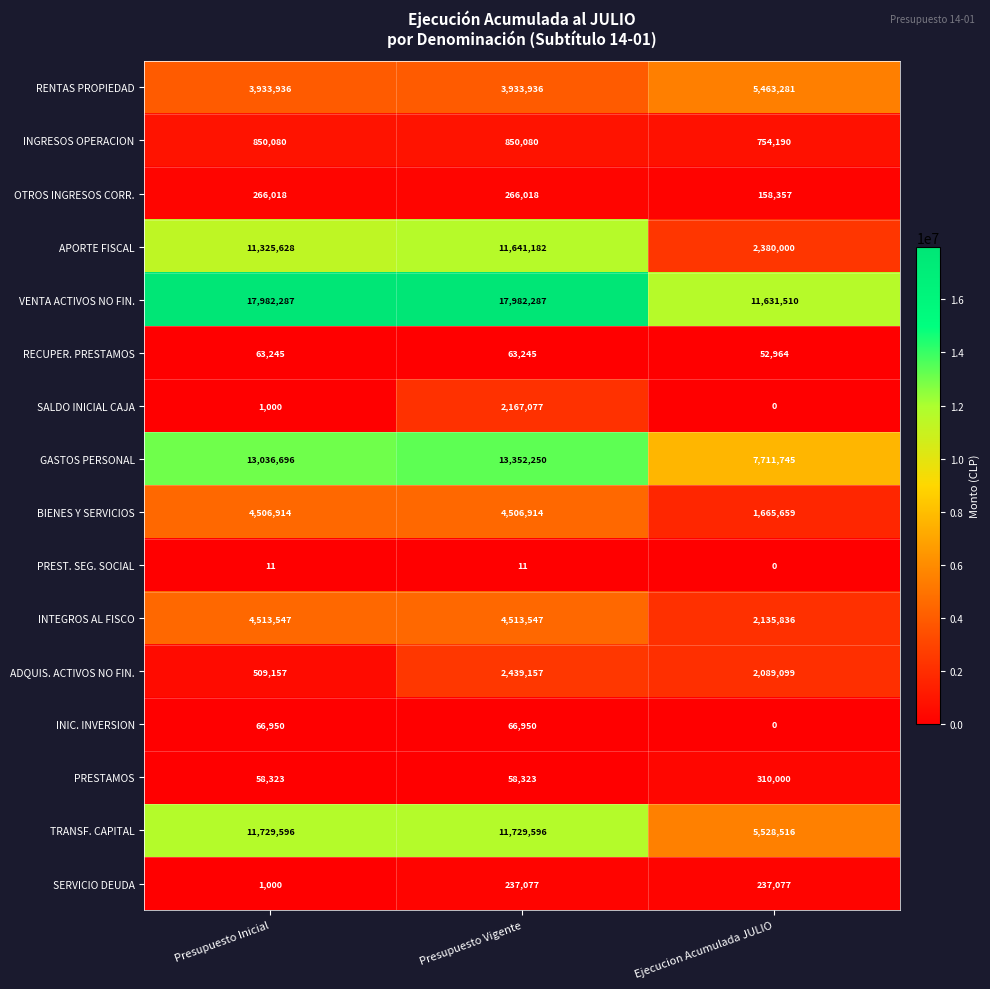

Where is BIENES Y SERVICIOS nearest to the value 3086286?

Ejecucion Acumulada JULIO